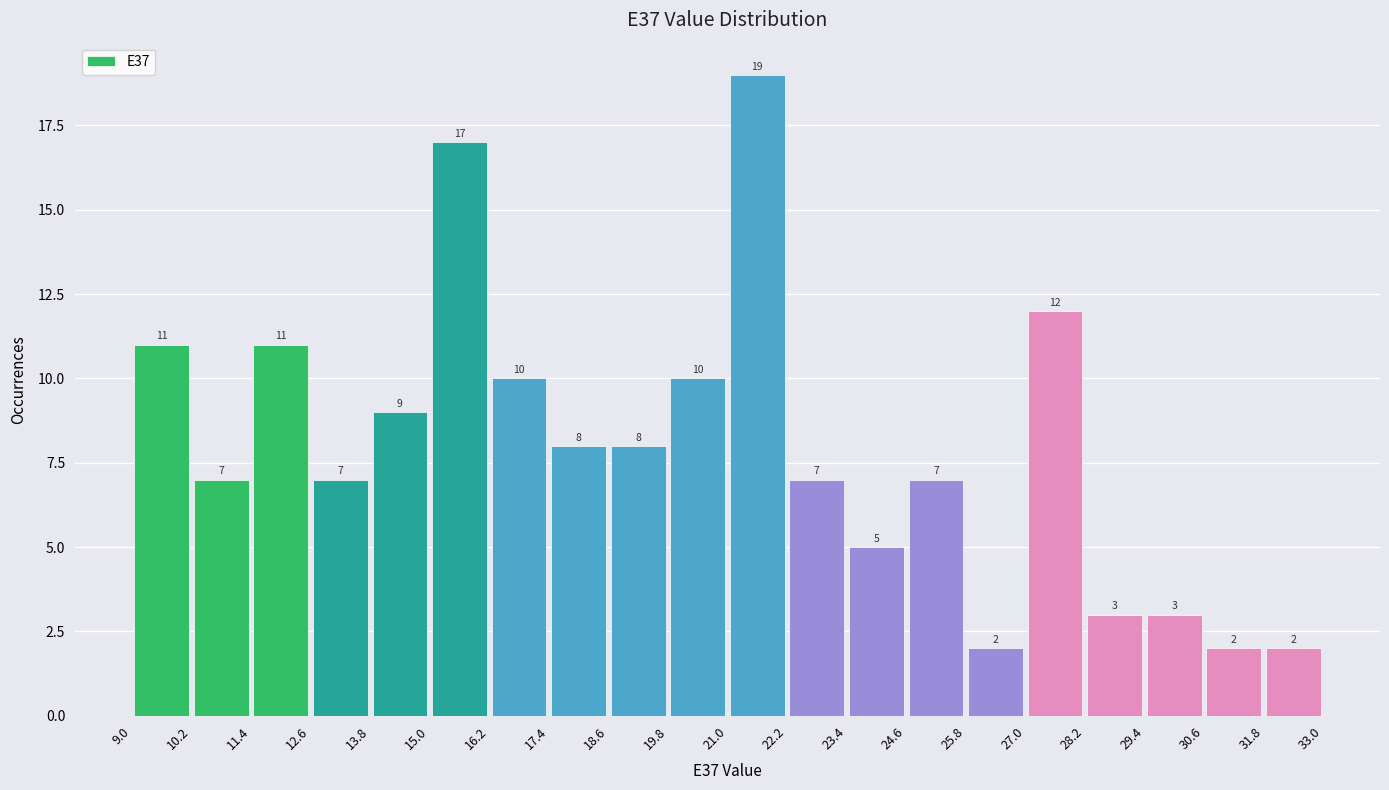

Reading left to right, list every bar in this chart as the range it spans on the x-axis followed by its height.

9.0 to 10.2: 11
10.2 to 11.4: 7
11.4 to 12.6: 11
12.6 to 13.8: 7
13.8 to 15.0: 9
15.0 to 16.2: 17
16.2 to 17.4: 10
17.4 to 18.6: 8
18.6 to 19.8: 8
19.8 to 21.0: 10
21.0 to 22.2: 19
22.2 to 23.4: 7
23.4 to 24.6: 5
24.6 to 25.8: 7
25.8 to 27.0: 2
27.0 to 28.2: 12
28.2 to 29.4: 3
29.4 to 30.6: 3
30.6 to 31.8: 2
31.8 to 33.0: 2